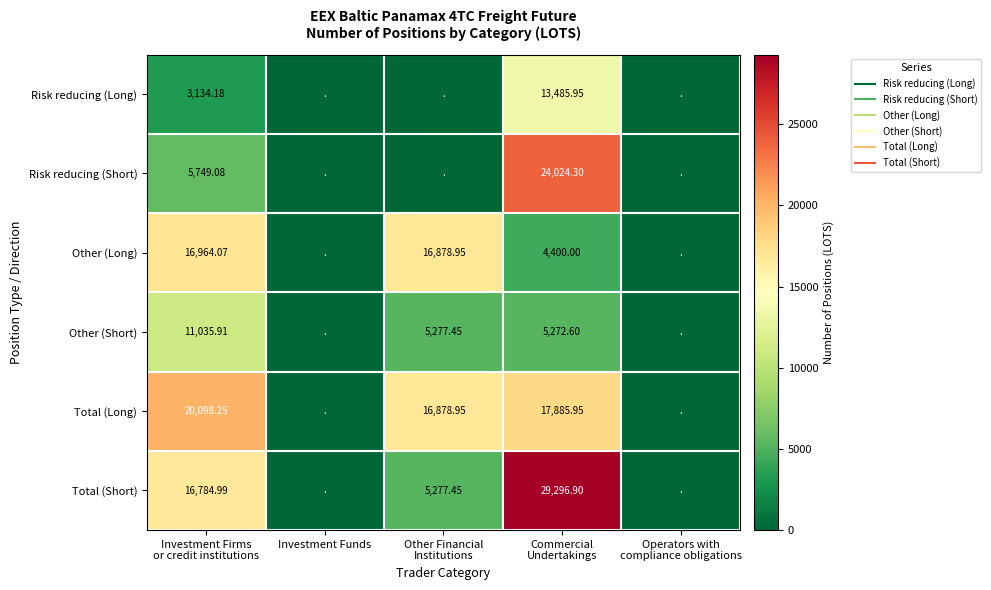

What is the spread (max minus min) of values at Other Financial
Institutions?

16879.0